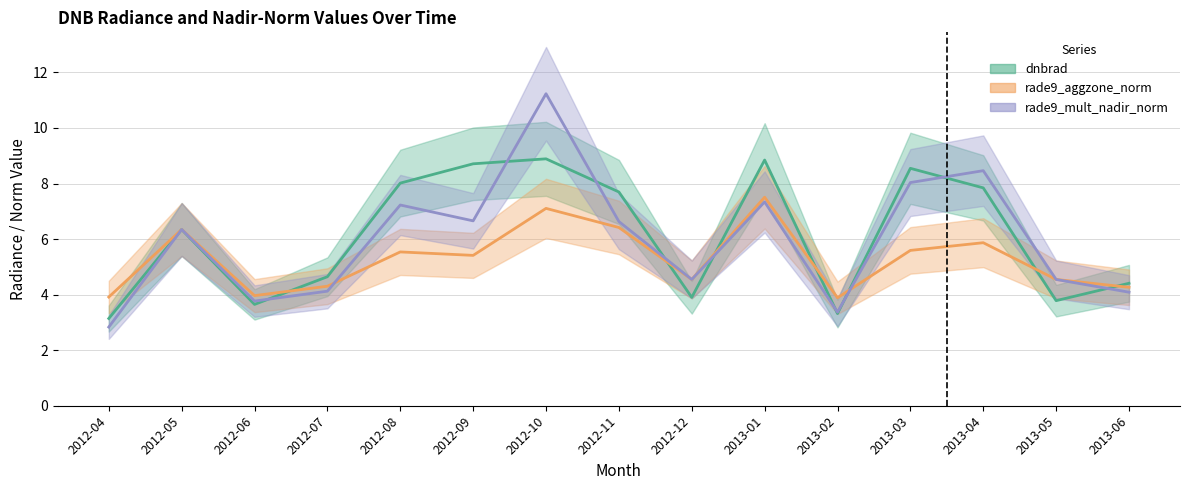

Between 2012-05 and 2012-09, which series saw the biggest shift?

dnbrad